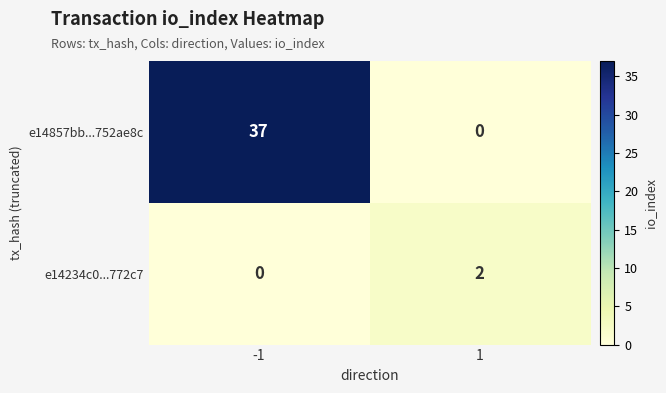

Which series has the largest range (max minus min)?

e14857bb...752ae8c